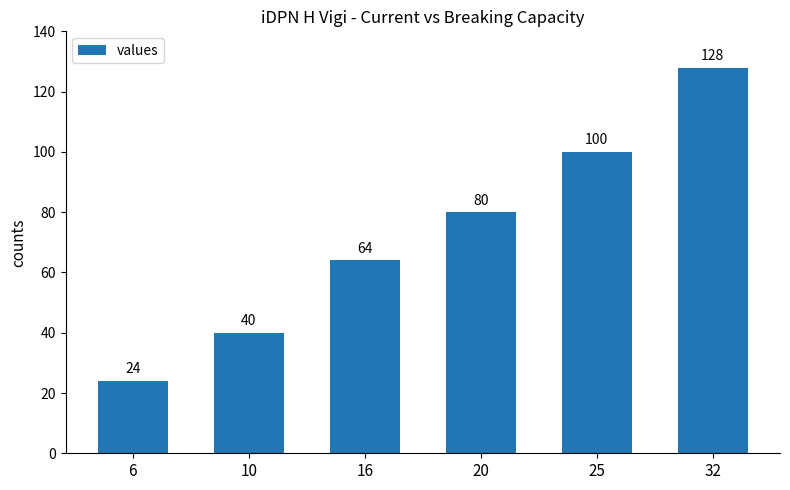

Reading left to right, extract all data points from this chart.

24	40	64	80	100	128